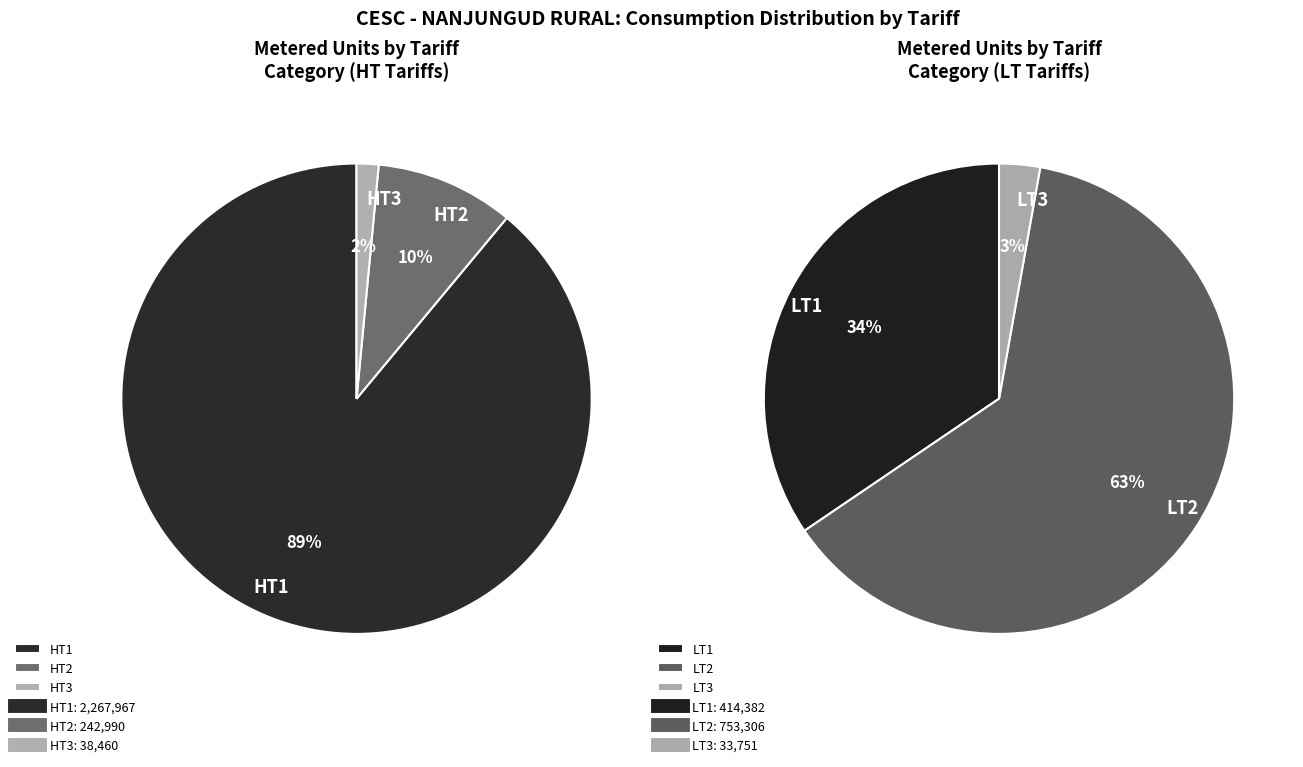

Which category has the biggest portion of the pie?

HT1